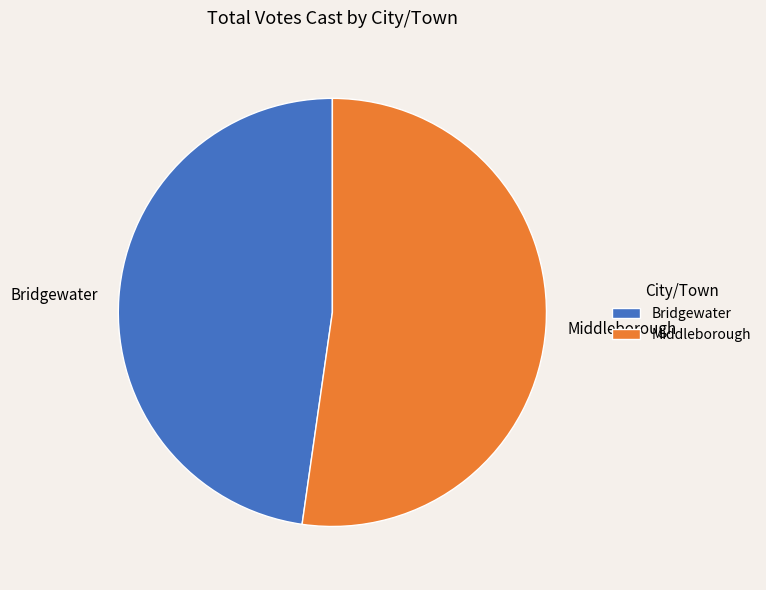

Is it true that Middleborough is 64% of the pie?

False